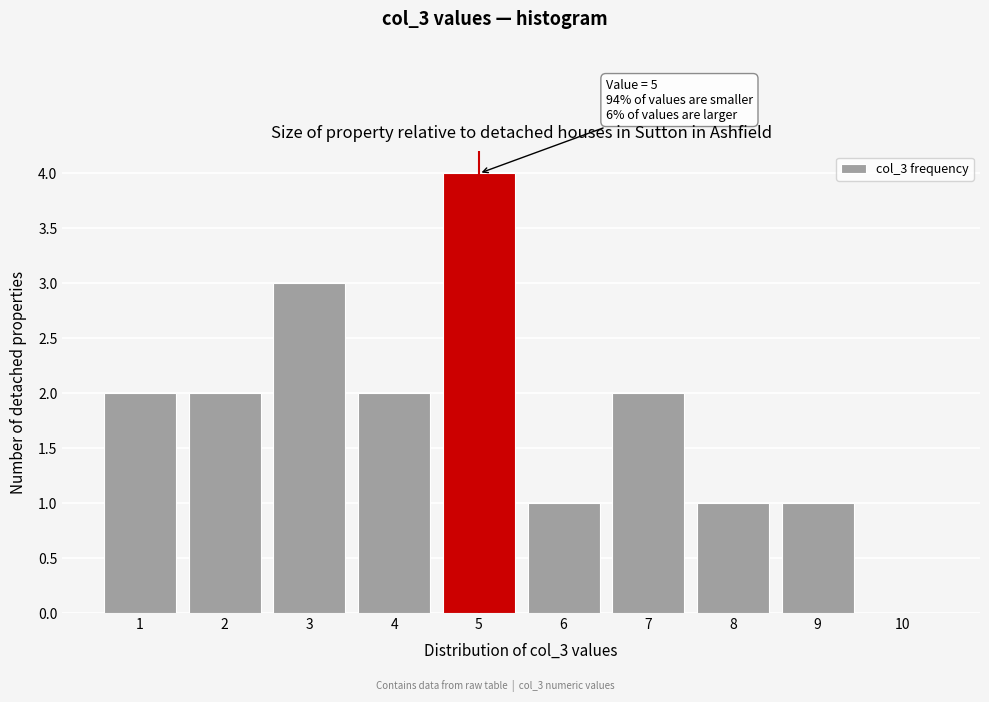

Which range on the x-axis has the tallest bar?

4.5 to 5.5